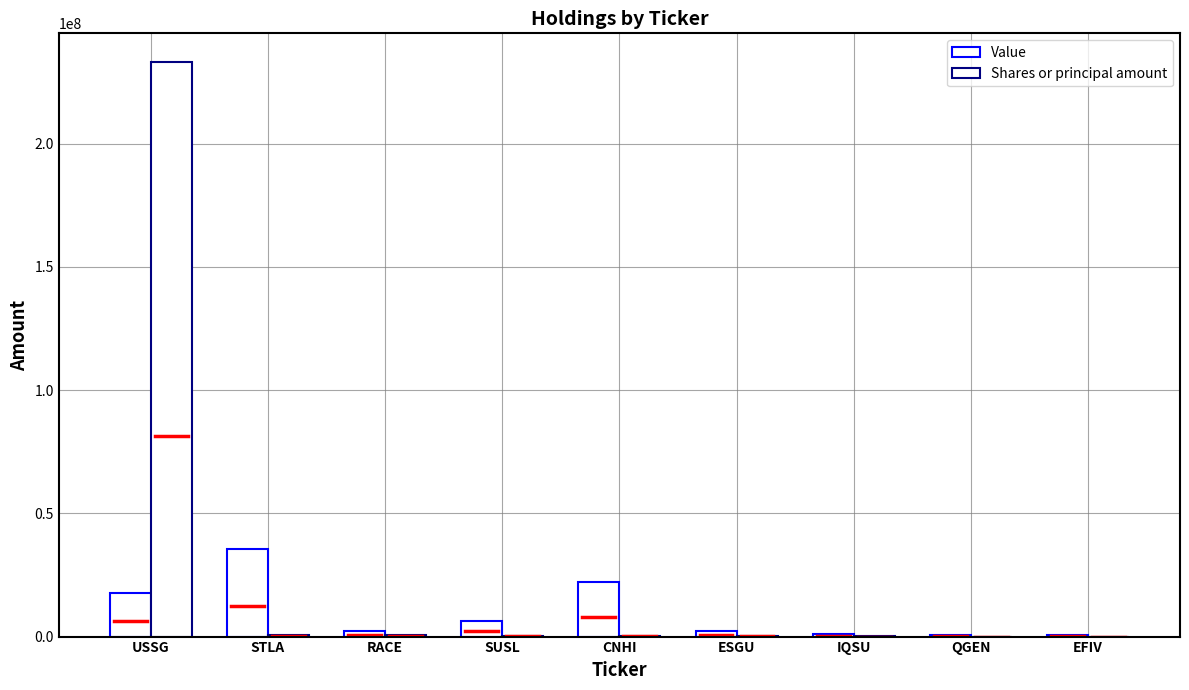

Are the bars grouped side by side (vs. stacked)?

Yes